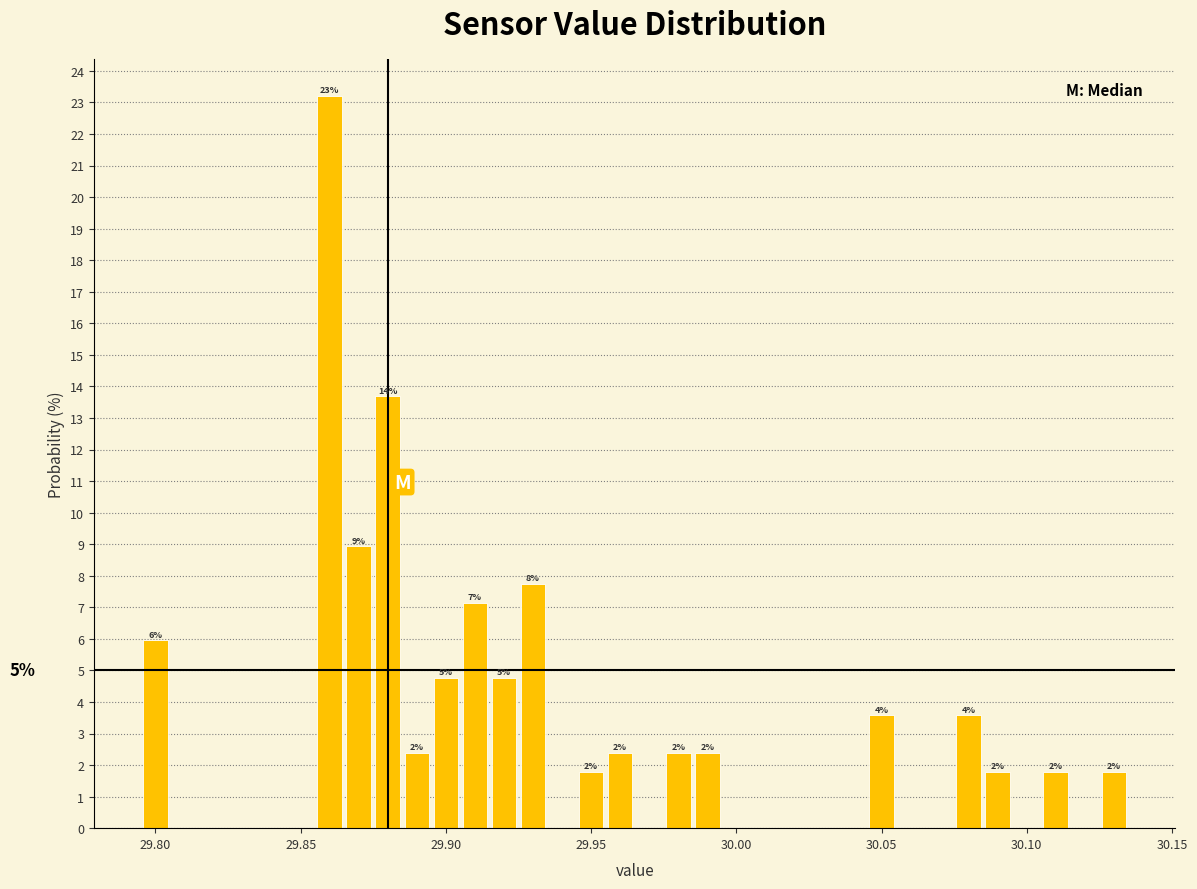

Read against the x-axis, roughly where is the centre of the tallest bar?

29.860